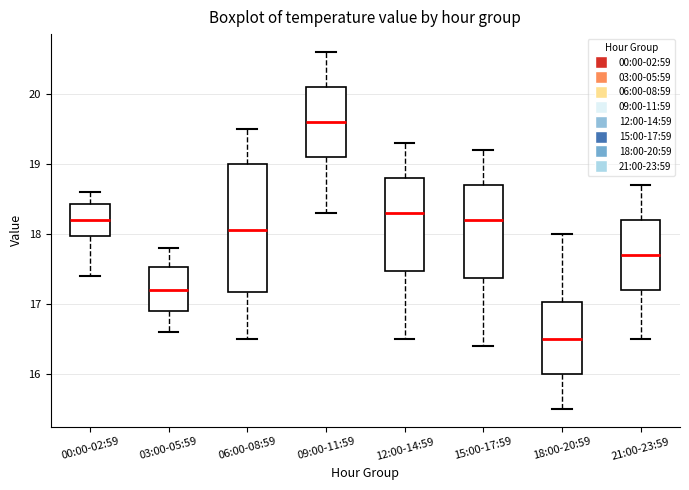

Where is the upper edge of the box for 18:00-20:59 on the y-axis? The values are not printed on the chart, so give them approximately, as read against the axis.

17.0